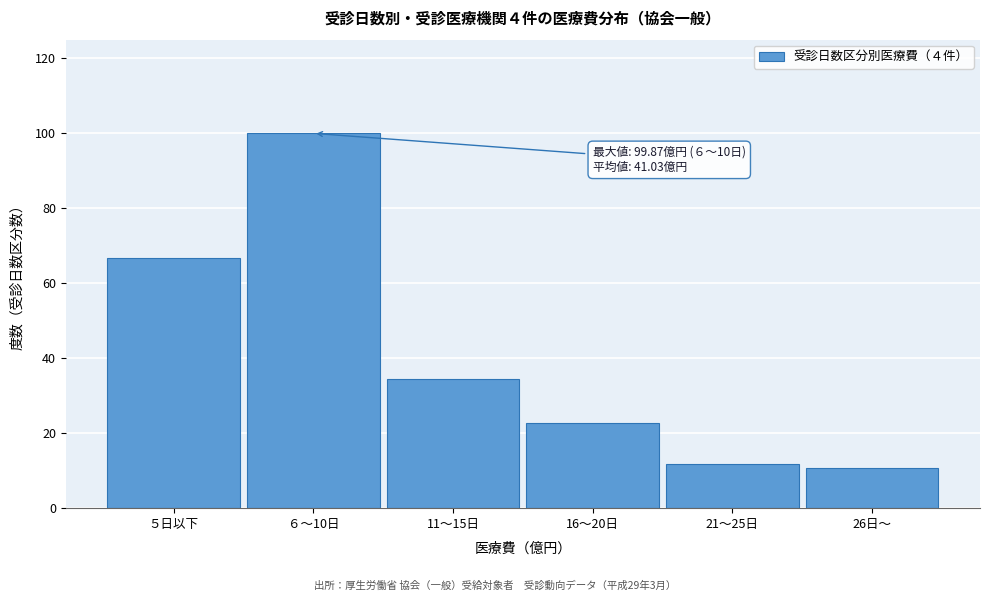

Reading right to left, what are all the values shown in this chart?

10.8	11.8	22.7	34.3	99.9	66.7